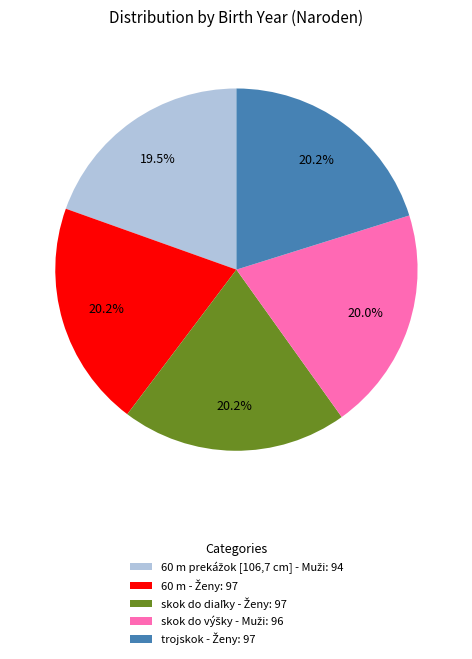

Is there a majority slice in this chart?

No